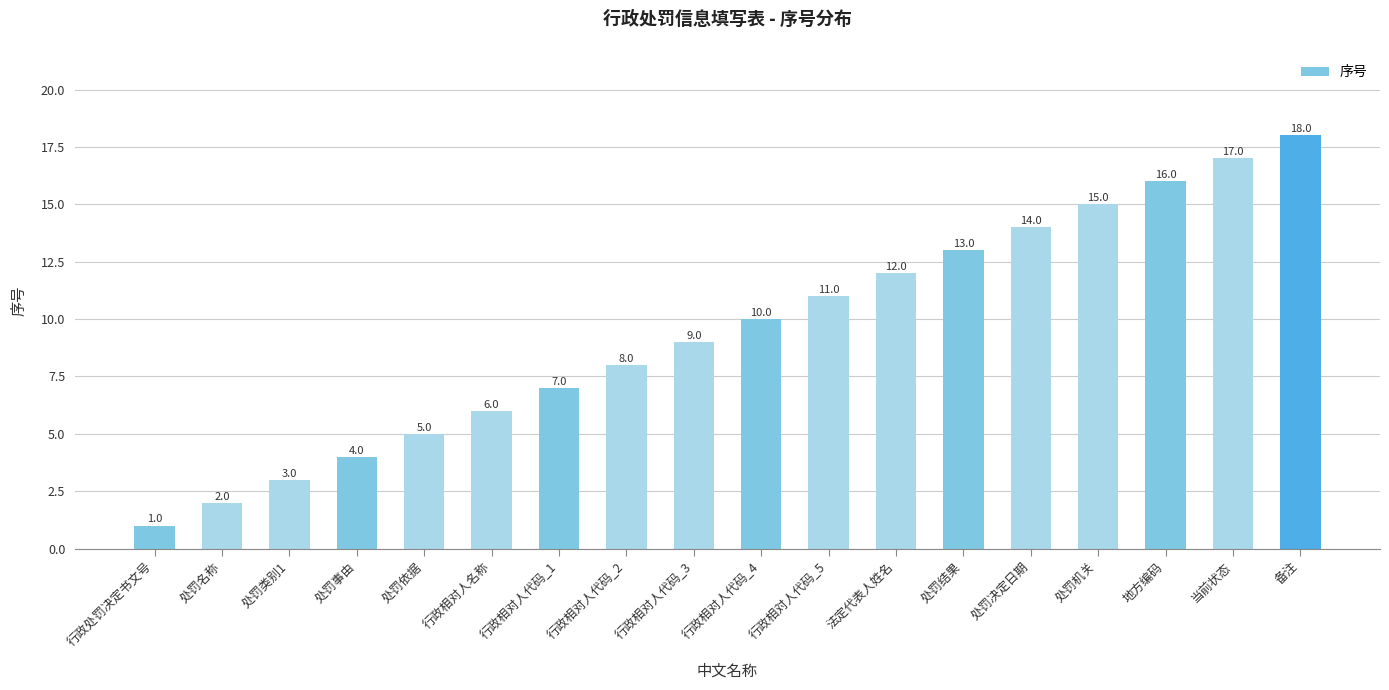

Is it true that the value at 行政相对人名称 is 6?

True